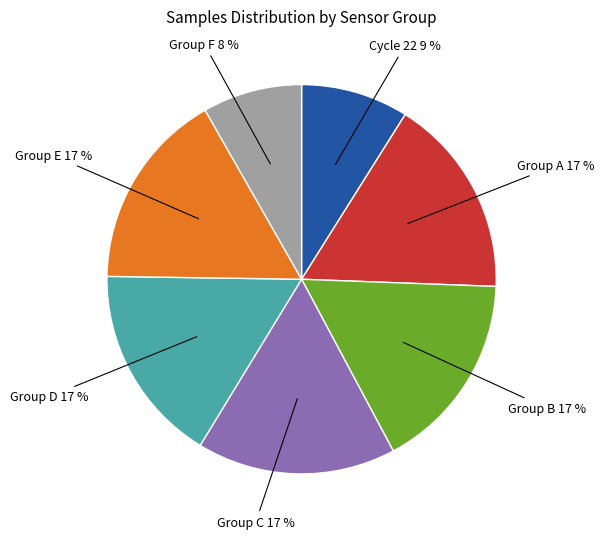

Does any single category account for the majority?

No